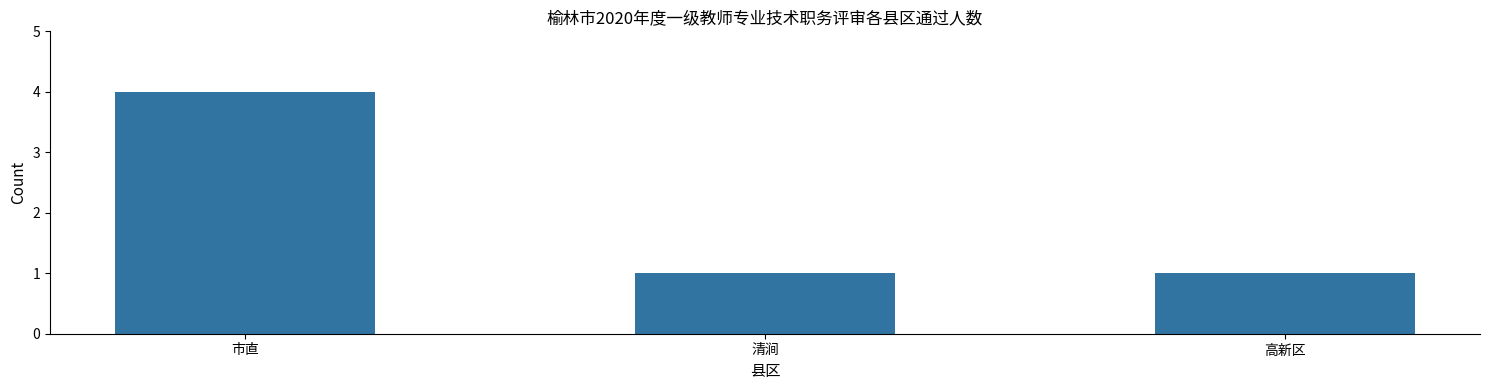

What is the greatest value displayed?

4